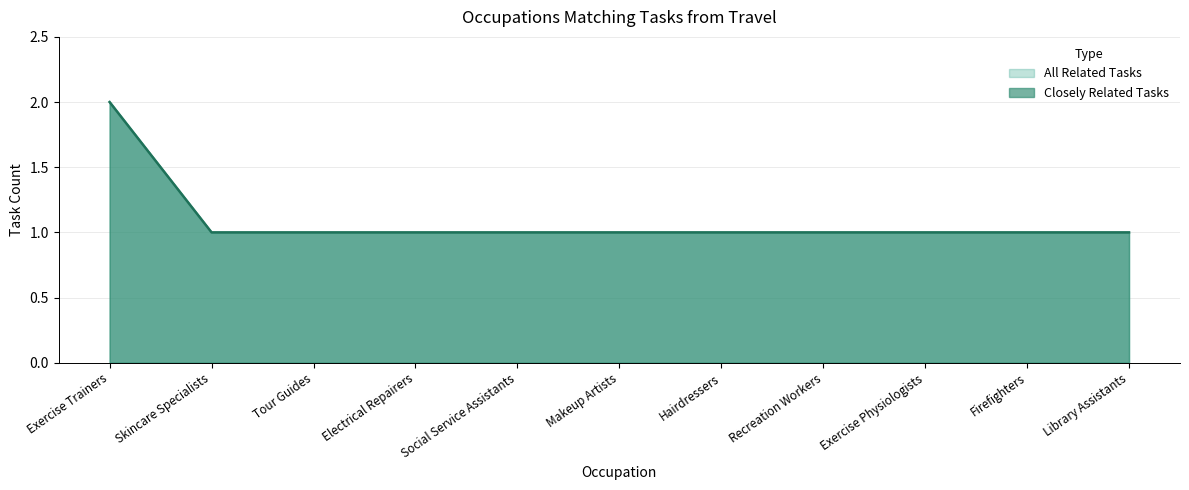

Is it true that Closely Related Tasks equals 1 at Tour Guides?

True